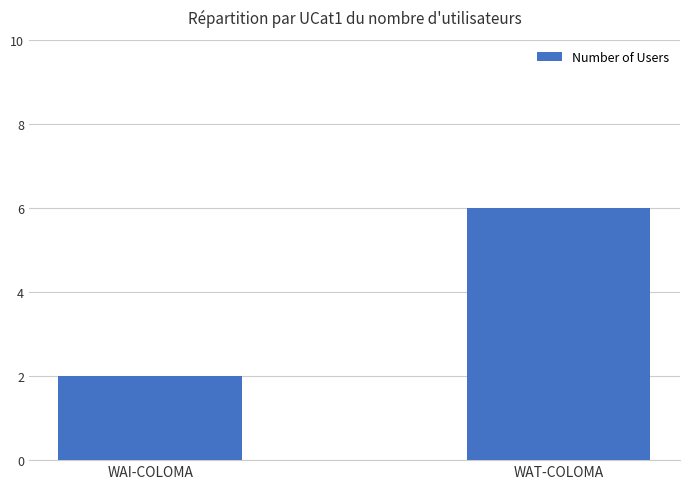

Which has a higher value, WAI-COLOMA or WAT-COLOMA?

WAT-COLOMA